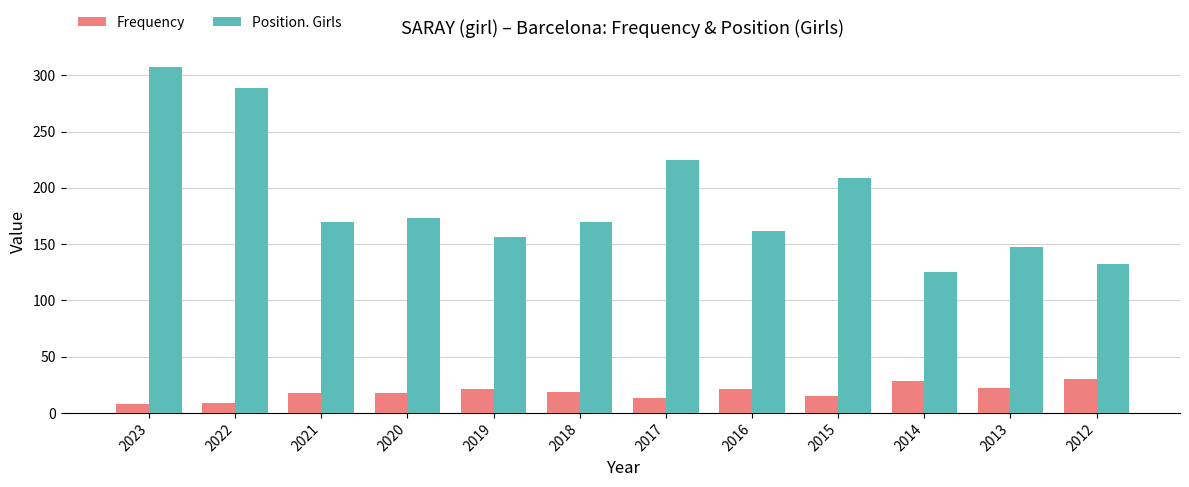

What are all the series names shown in the legend?

Frequency, Position. Girls